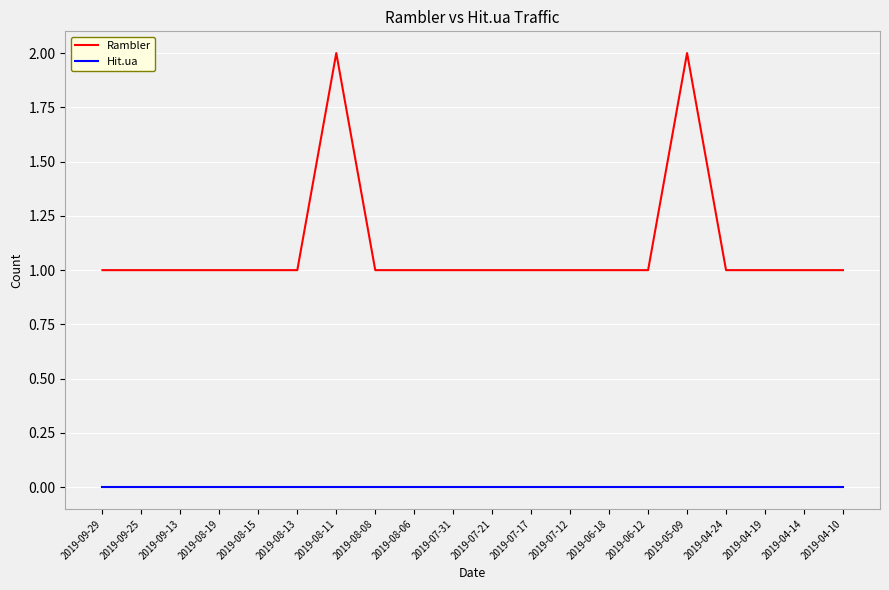

List the series in order of their peak value, highest first.

Rambler, Hit.ua